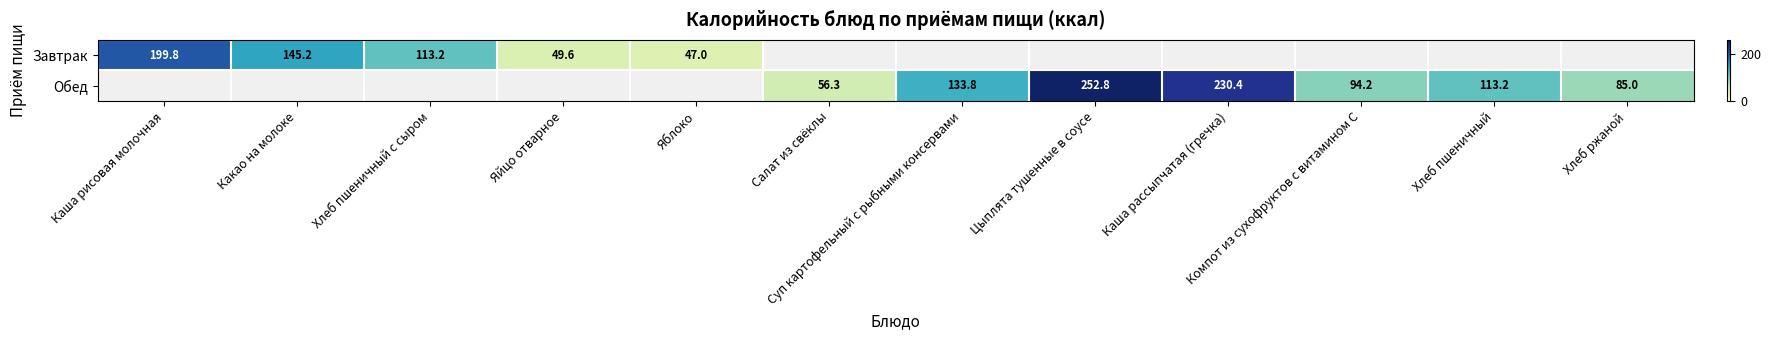

Is it true that Обед equals 188.5 at Суп картофельный с рыбными консервами?

False